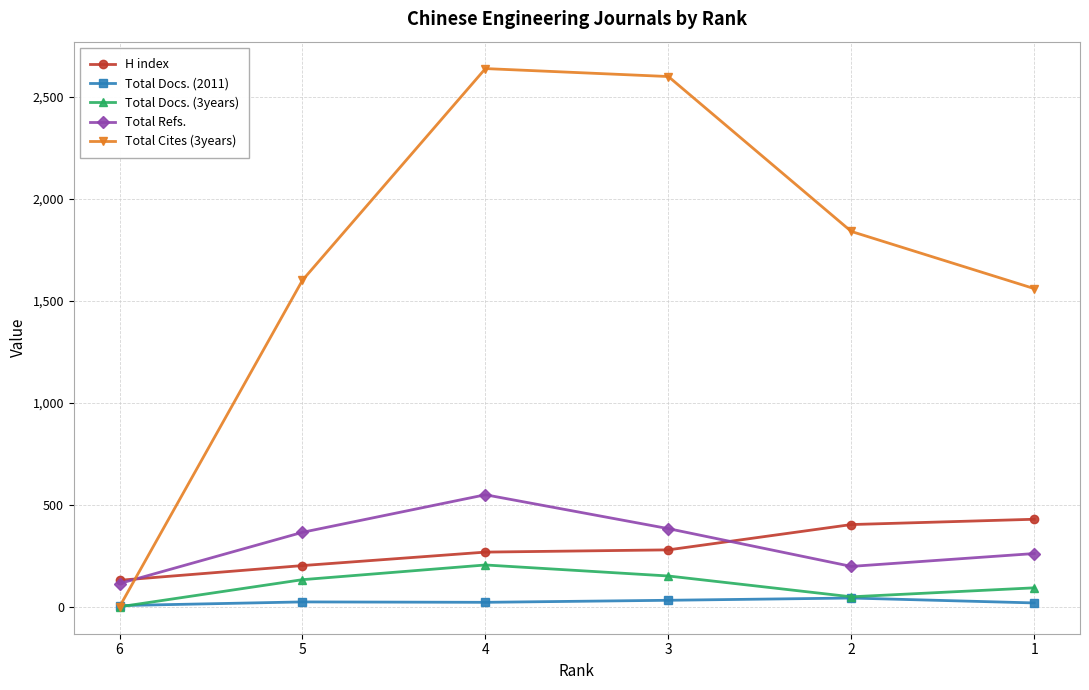

True or false: Total Refs. has a value of 551 at 3.

False